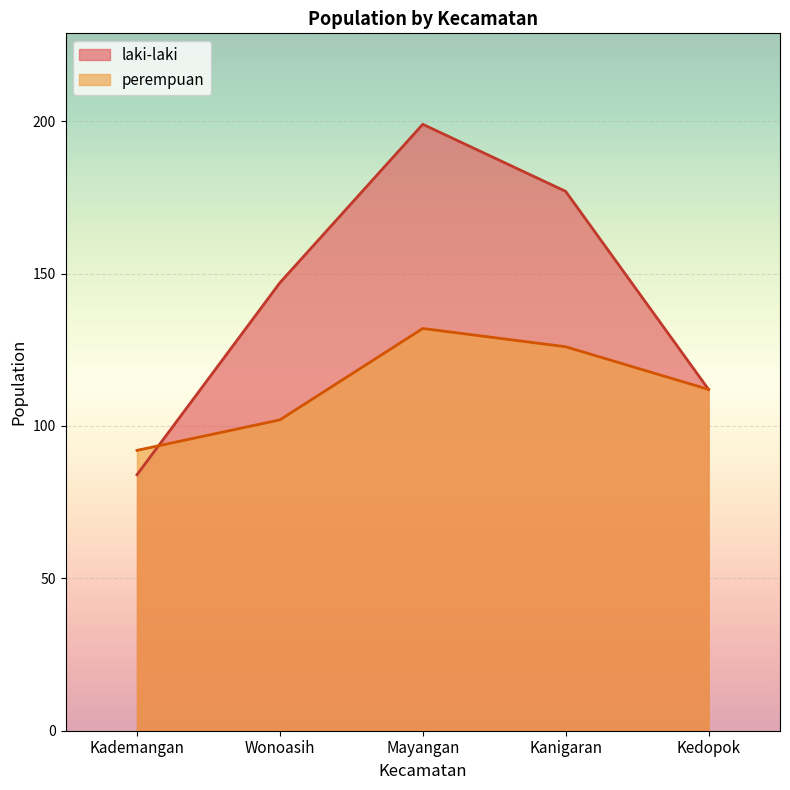

Reading right to left, list all the values displayed in this chart.

laki-laki: Kedopok=112	Kanigaran=177	Mayangan=199	Wonoasih=147	Kademangan=84
perempuan: Kedopok=112	Kanigaran=126	Mayangan=132	Wonoasih=102	Kademangan=92